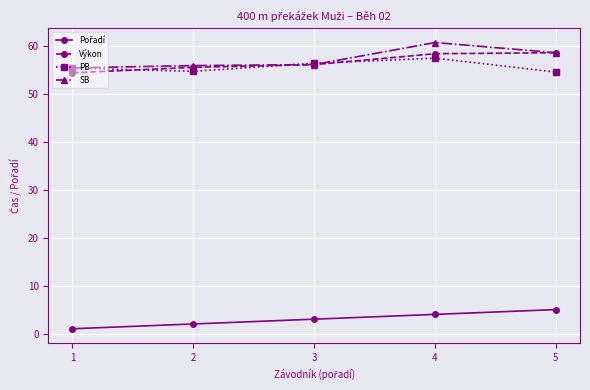

What is the difference between the highest and lowest values at 3?

53.4